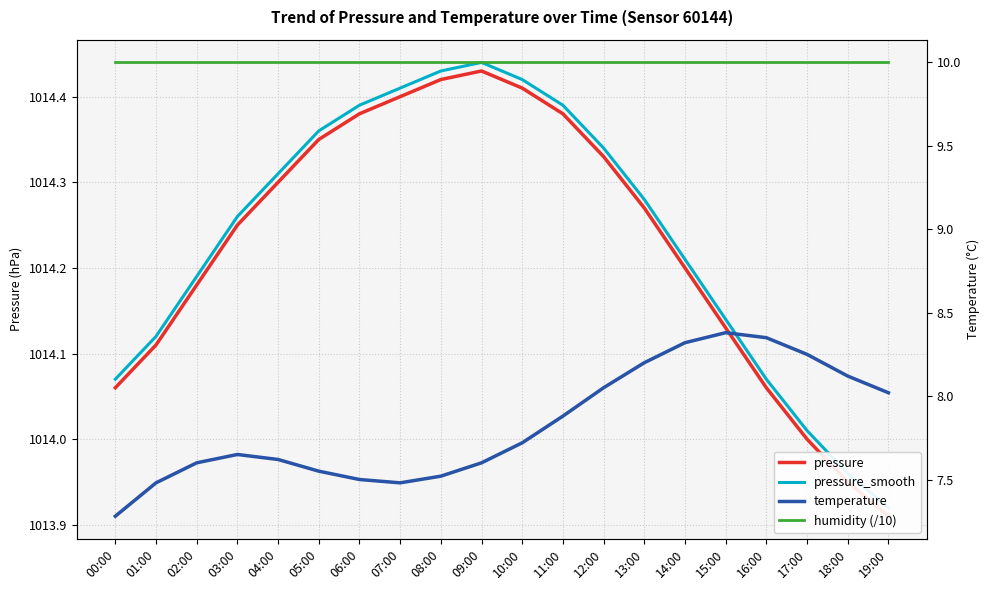

What is the total value across all series at 10:00?

2046.5